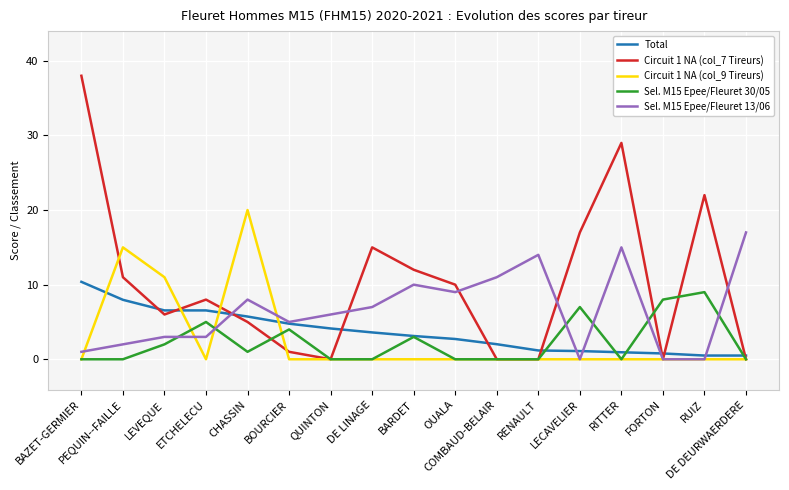

True or false: Sel. M15 Epee/Fleuret 30/05 has more than 1 interior local peaks.

True